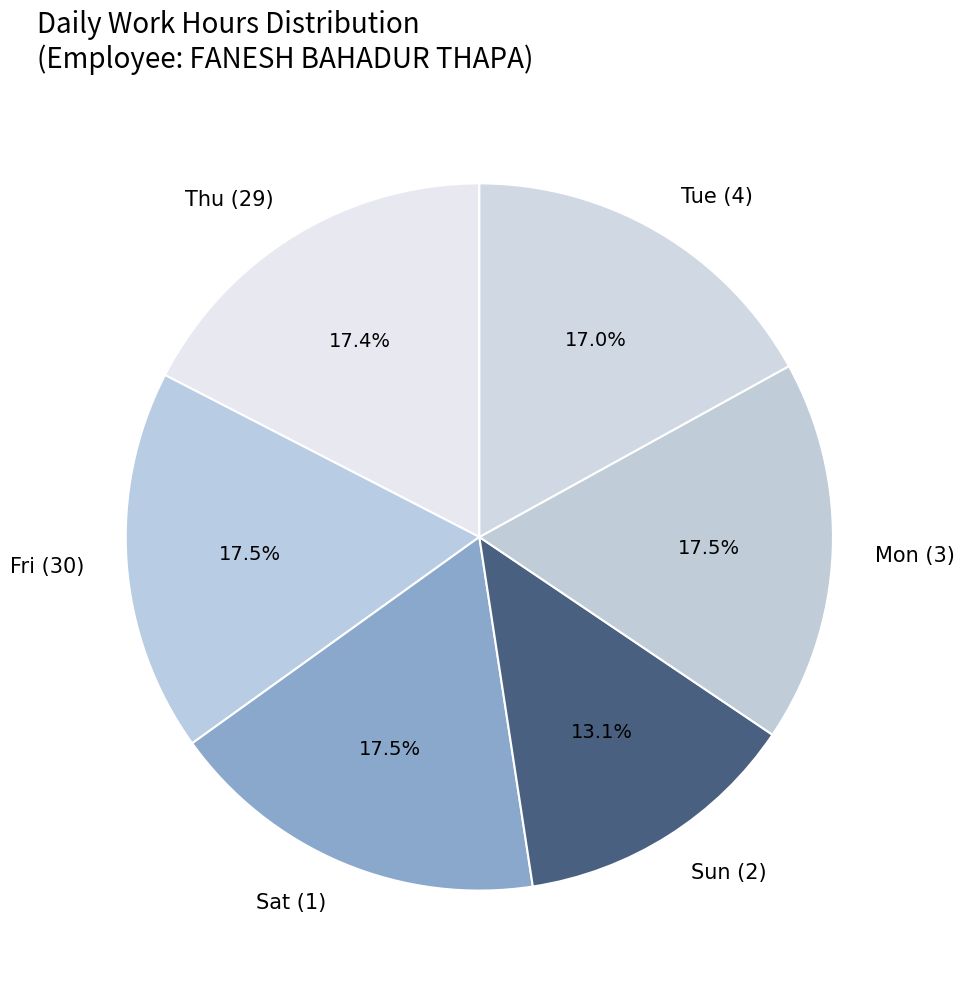

Does Thu (29) account for over 50% of the chart?

No